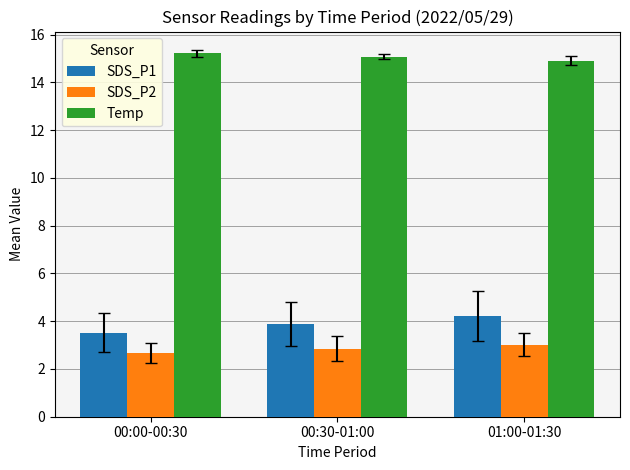

The SDS_P2 series shows 3.0 at 01:00-01:30. True or false?

True